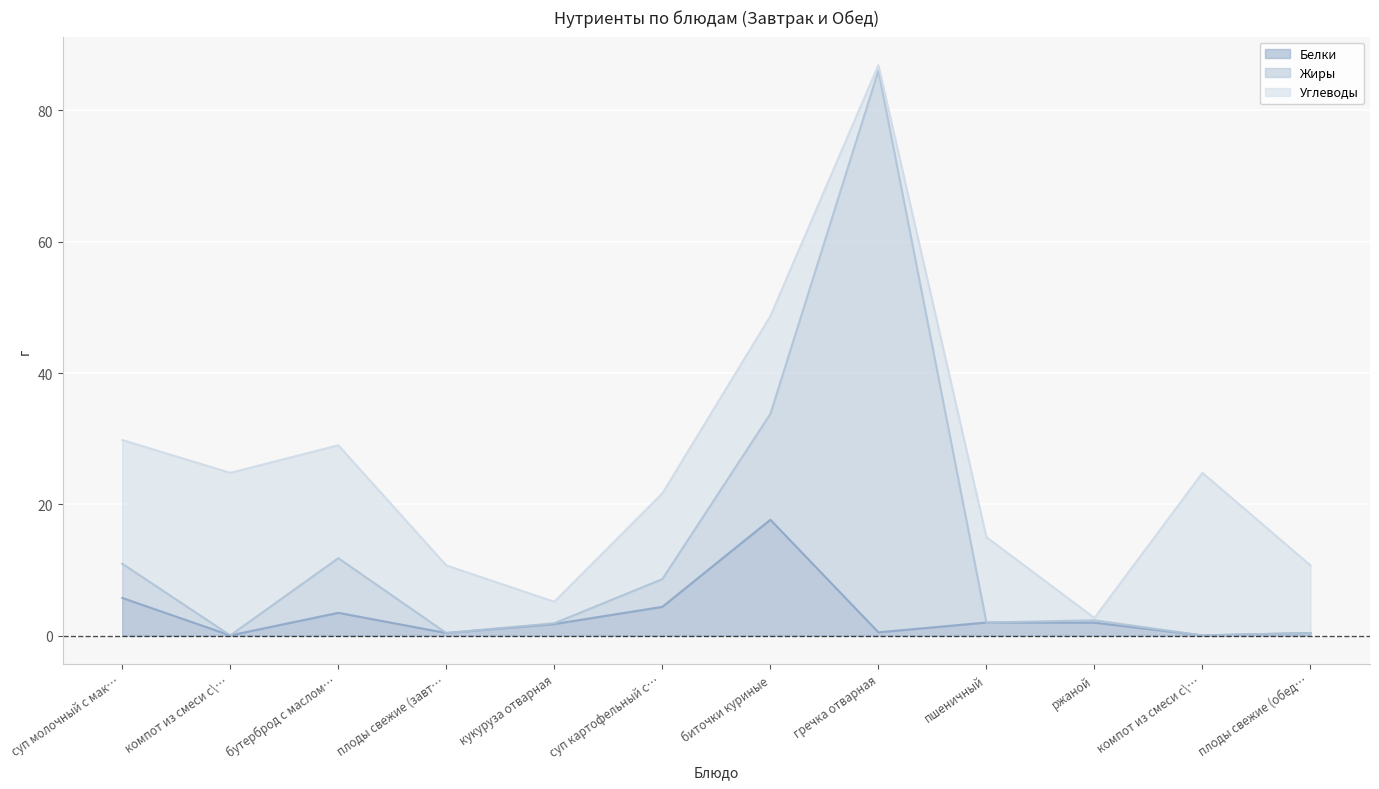

Does the chart display data point markers on the line(s)?

No